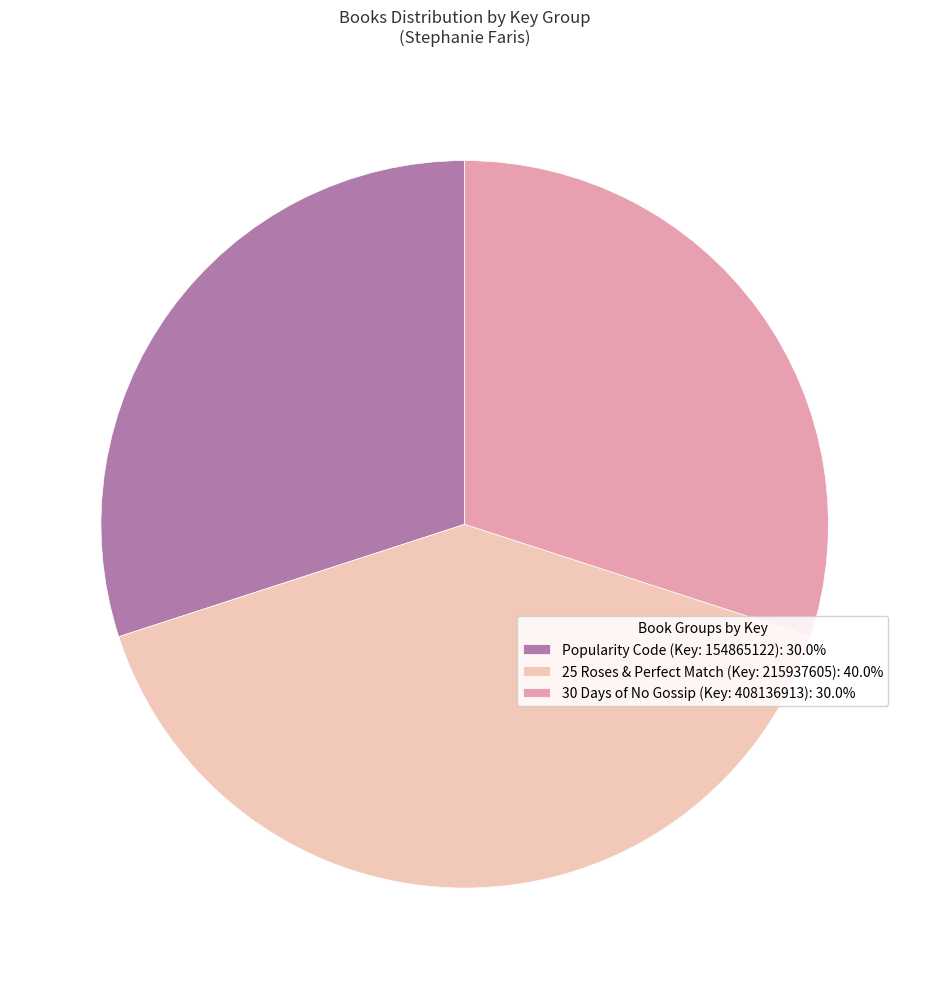

Count the number of slices in the pie.

3